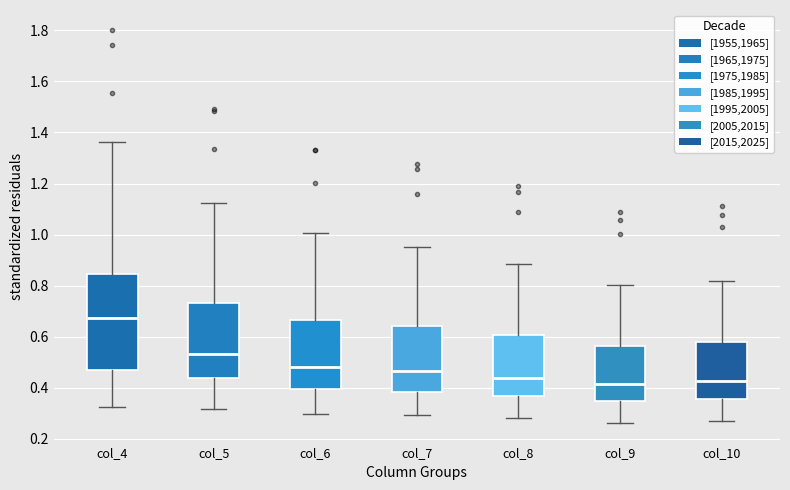

Where does the median line of the box for col_10 sit on the y-axis? The values are not printed on the chart, so give them approximately, as read against the axis.

0.42